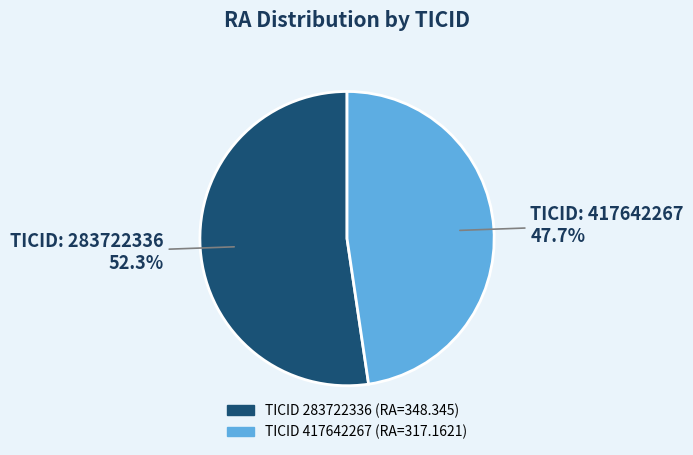

How many slices are in this pie chart?

2